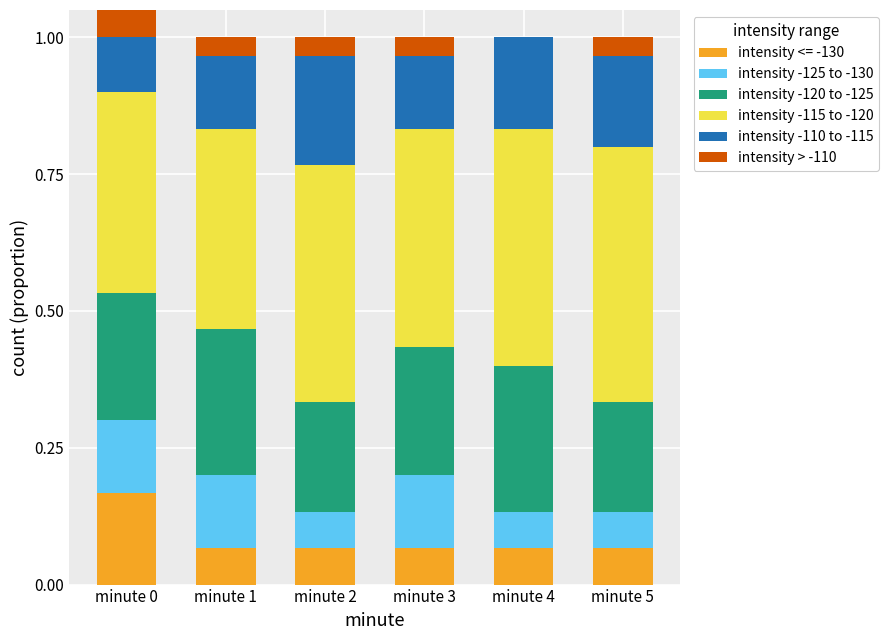

Which series changed the most between minute 1 and minute 4?

intensity -125 to -130